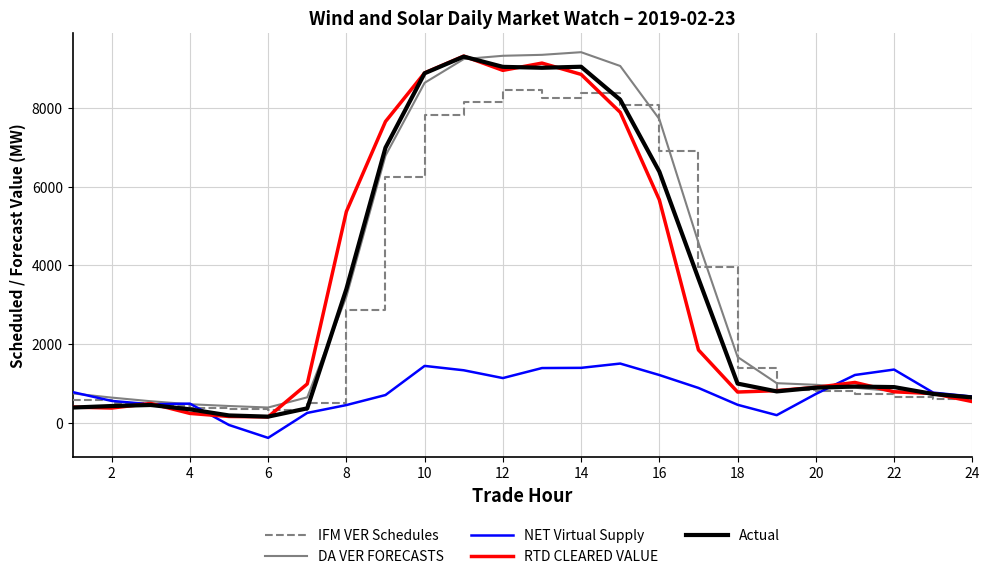

What is the difference between the second highest and minimum values in the RTD CLEARED VALUE series?

8999.5